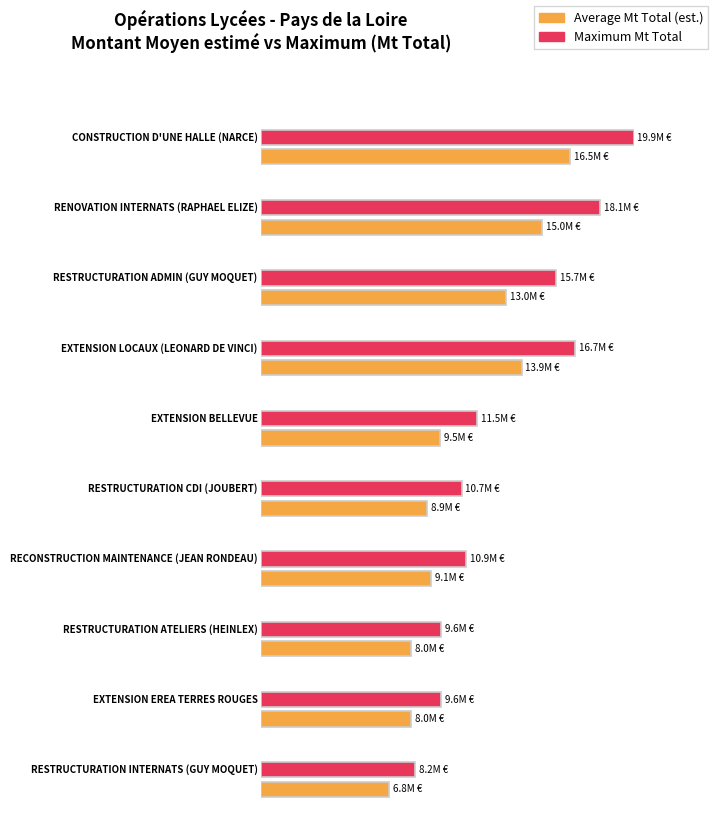

Which series has the largest total across all categories?

Max Mt Total